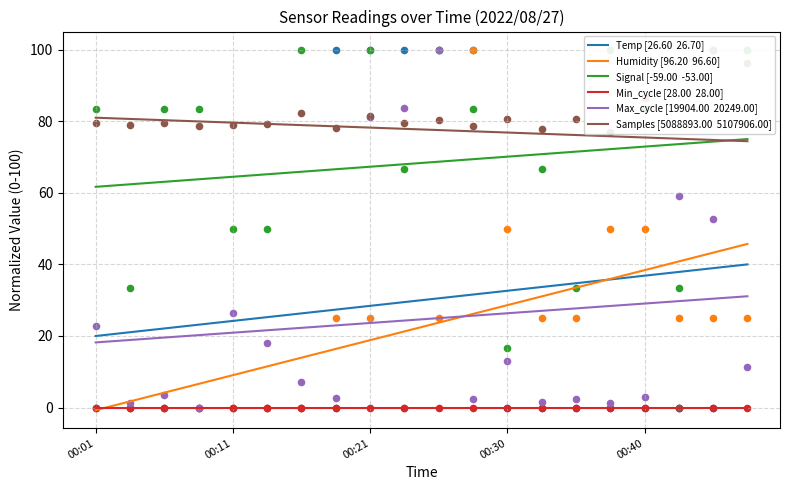

Is the value of Humidity [96.20  96.60] at 11 greater than the value of Min_cycle [28.00  28.00] at 8?

Yes